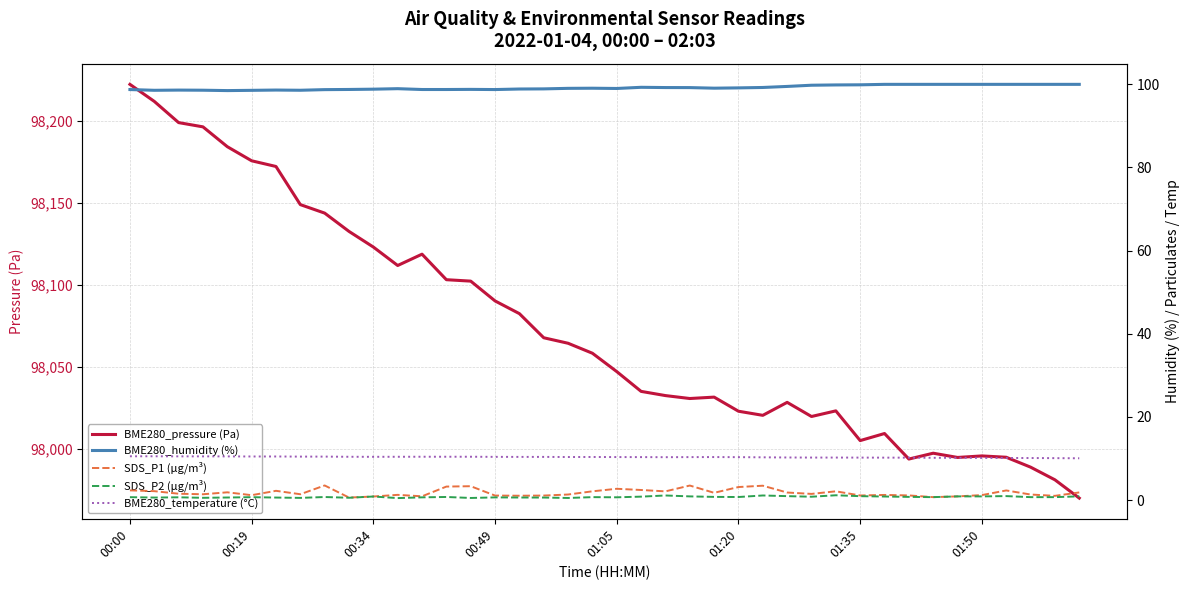

What position from the right is 17?

23